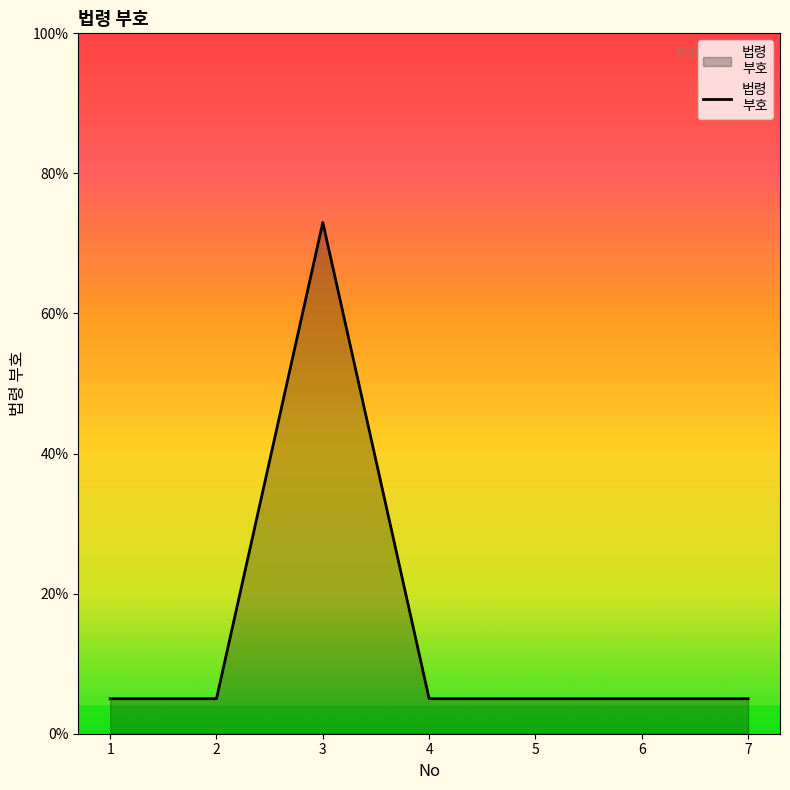

Approximately how many times larger is the value at 7 compared to 4?

1.0